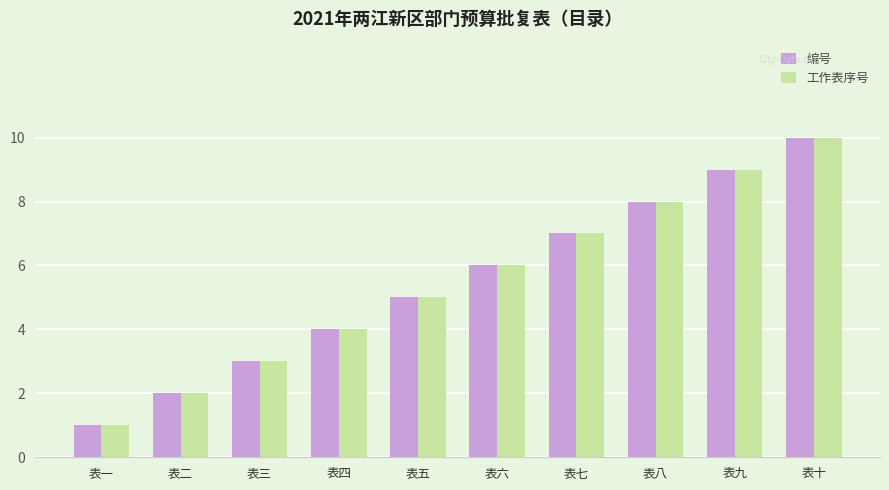

Which category has the highest value in the 工作表序号 series?

表十